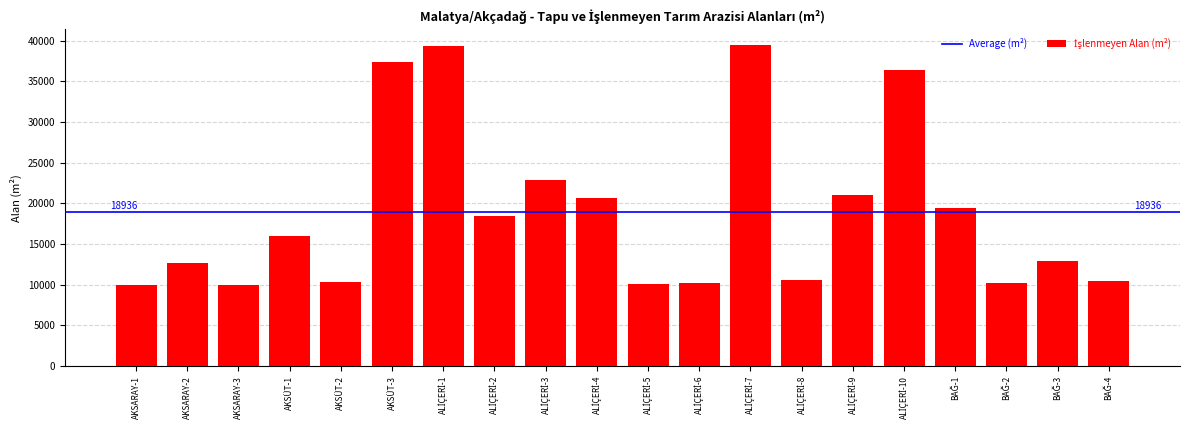

What is the greatest value displayed?

39441